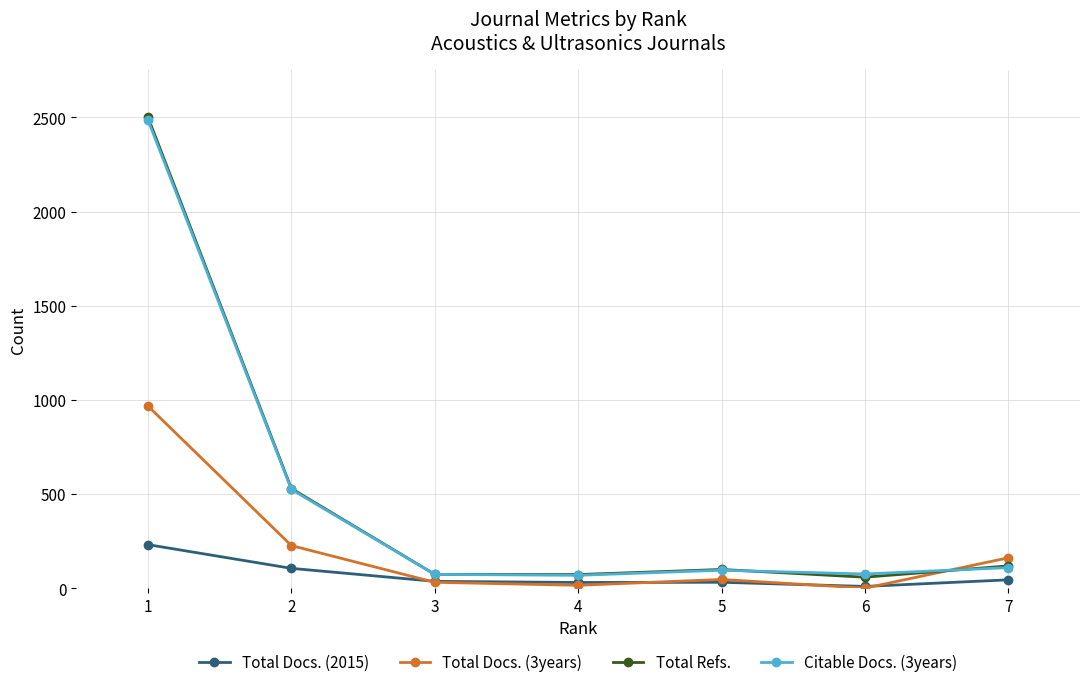

What is the difference between the highest and lowest values at 7?

117